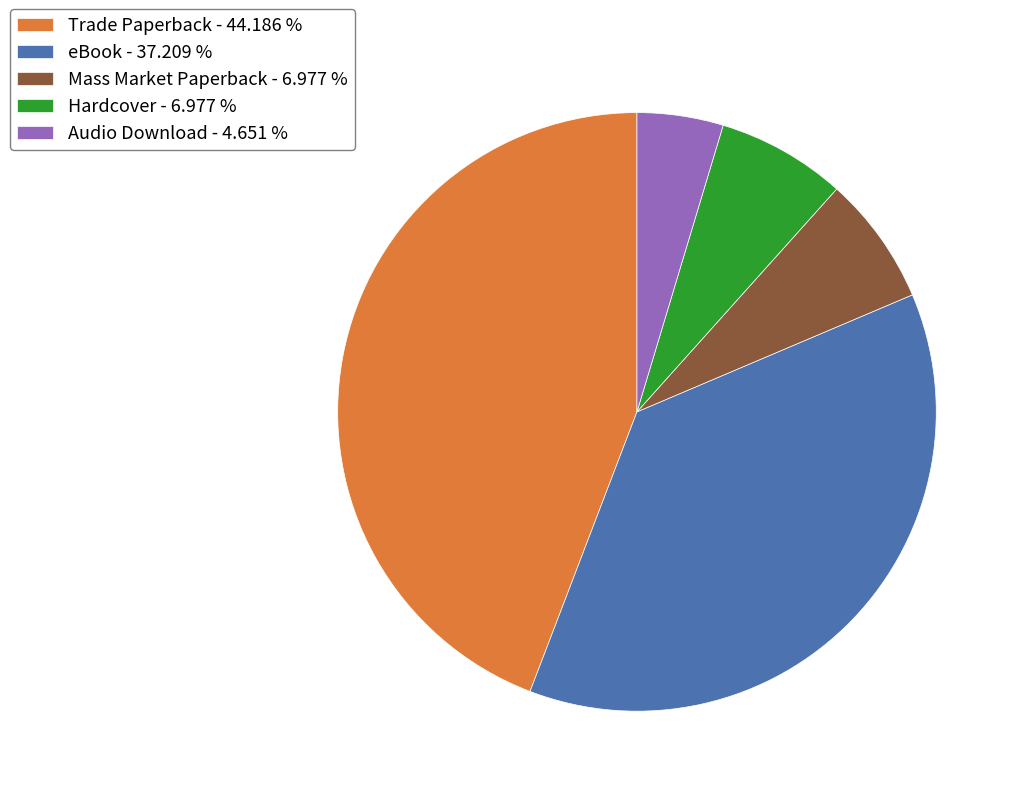

Which slice is the smallest?

Audio Download